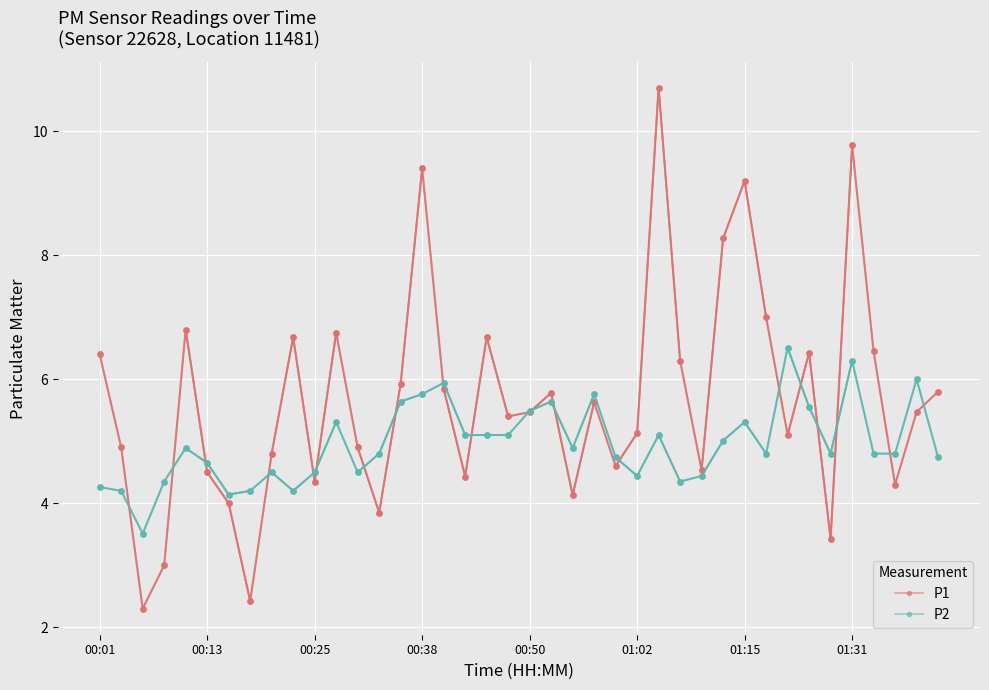

Which series has the largest total across all categories?

P1